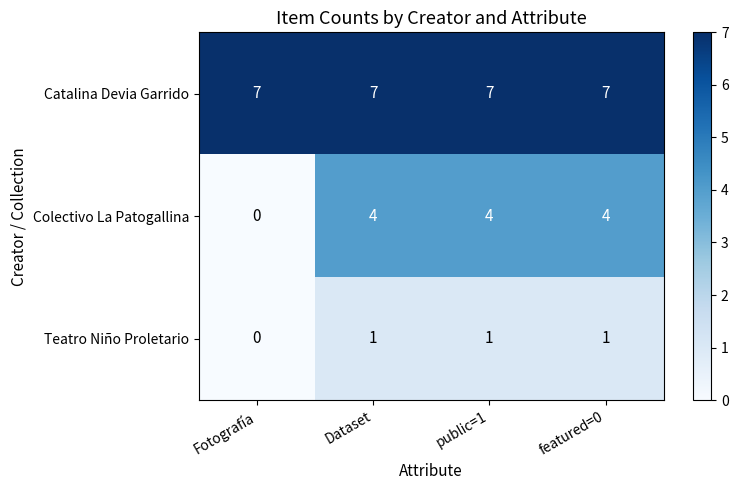

True or false: Teatro Niño Proletario has a value of 1 at featured=0.

True